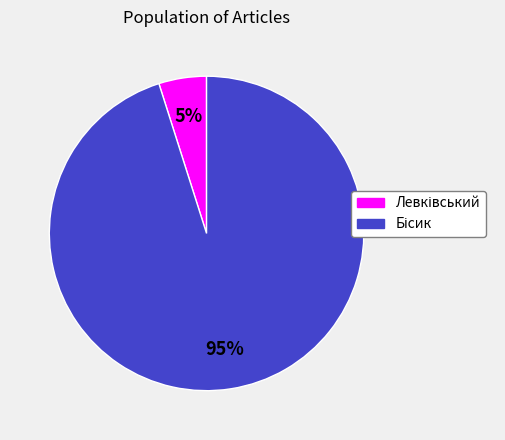

Does any single category account for the majority?

Yes